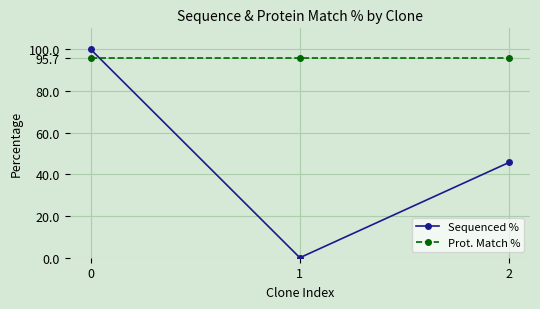

Count the number of categories in the chart.

3